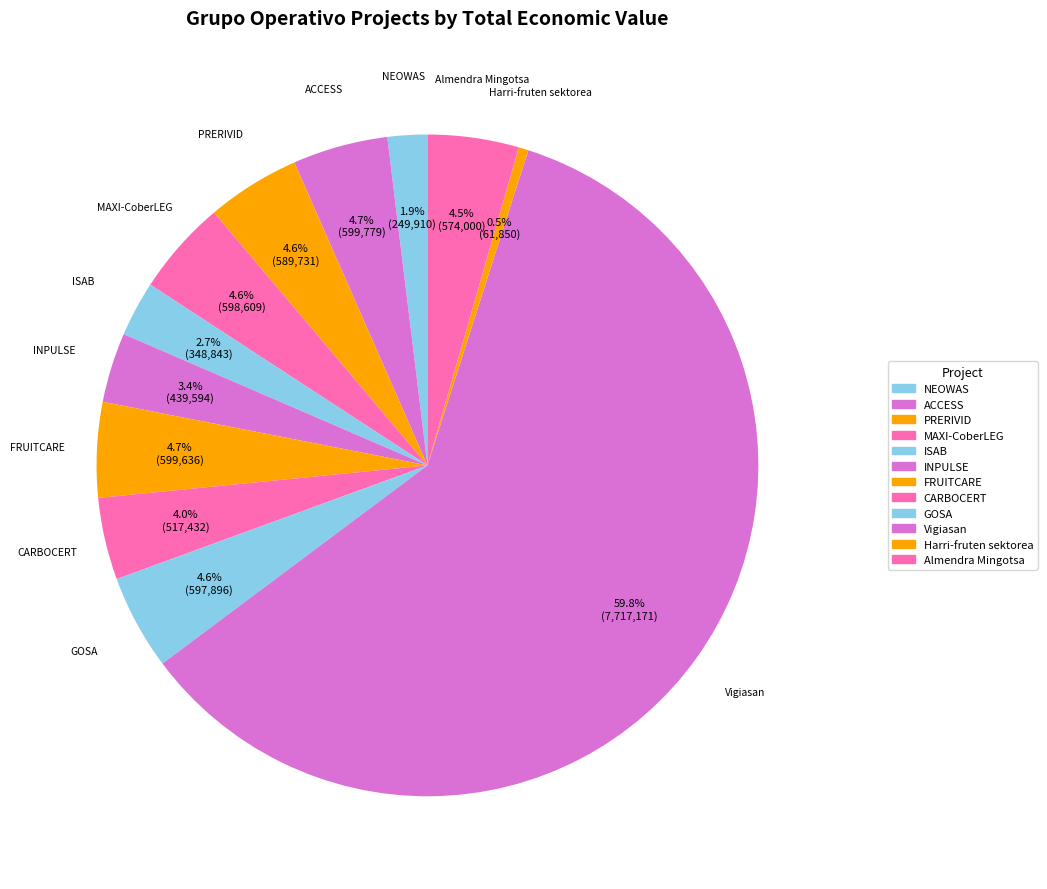

How many slices are in this pie chart?

12